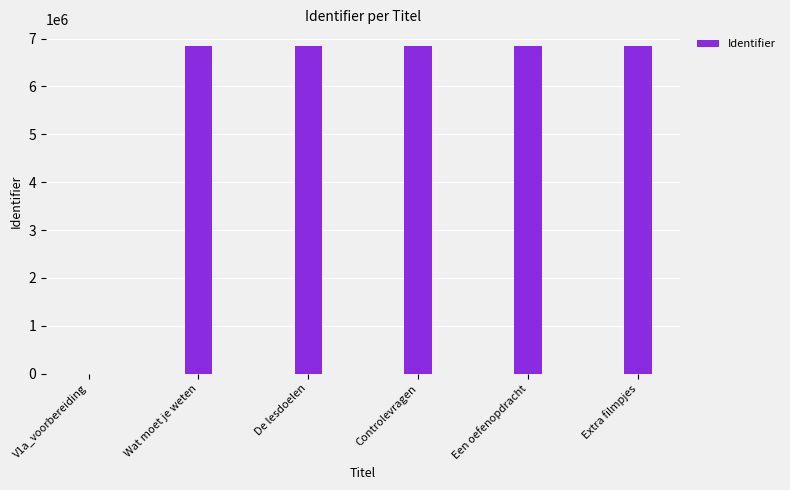

What is the greatest value displayed?

6851437